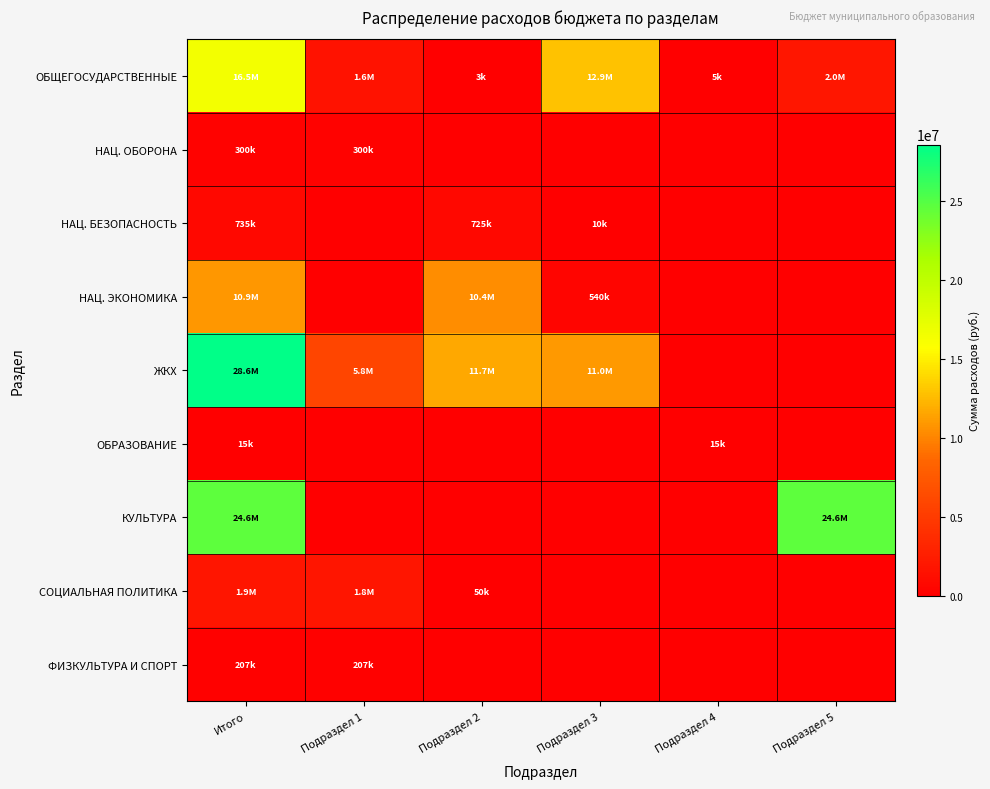

At which category is the sum across all series the highest?

Итого